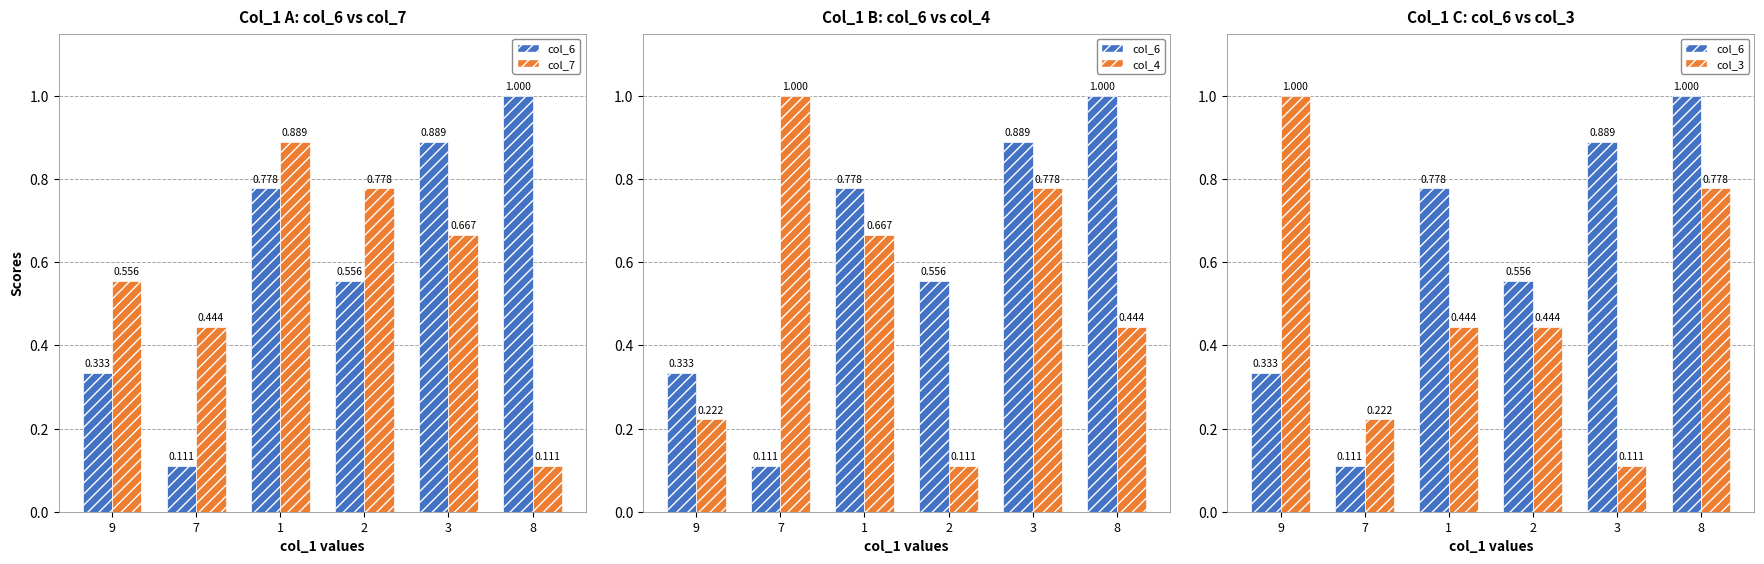

Count the col_3 values in the range 0 to 1.

6